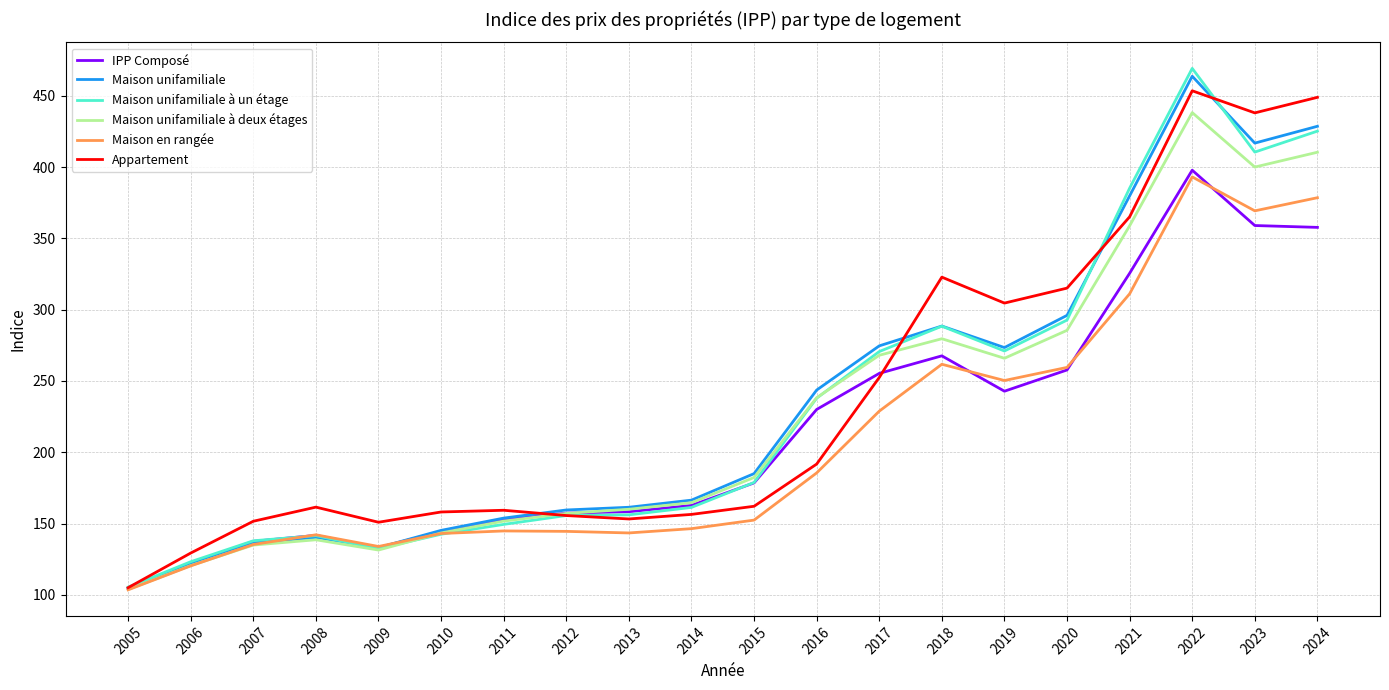

What is the sum of the Appartement values at 2008 and 2011?

320.8